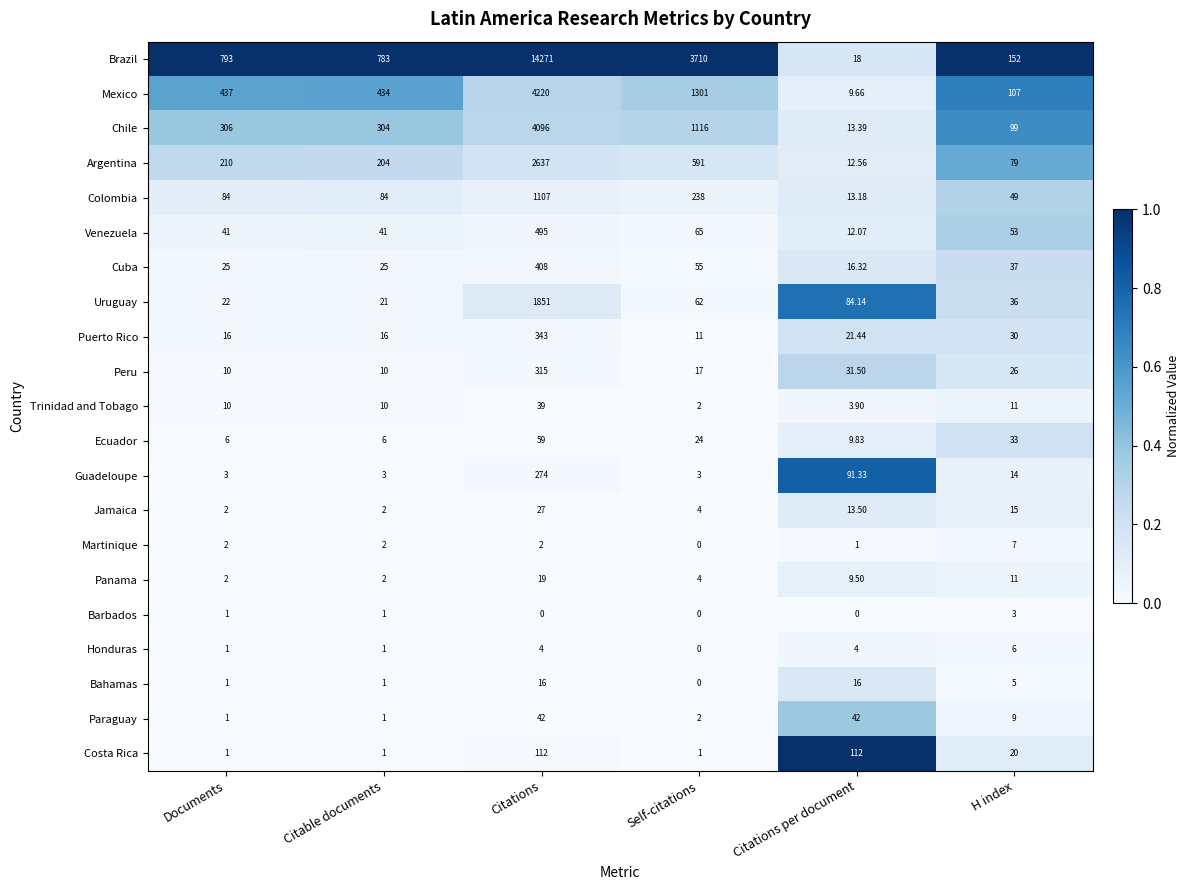

Which category has the highest value across all series?

Citations